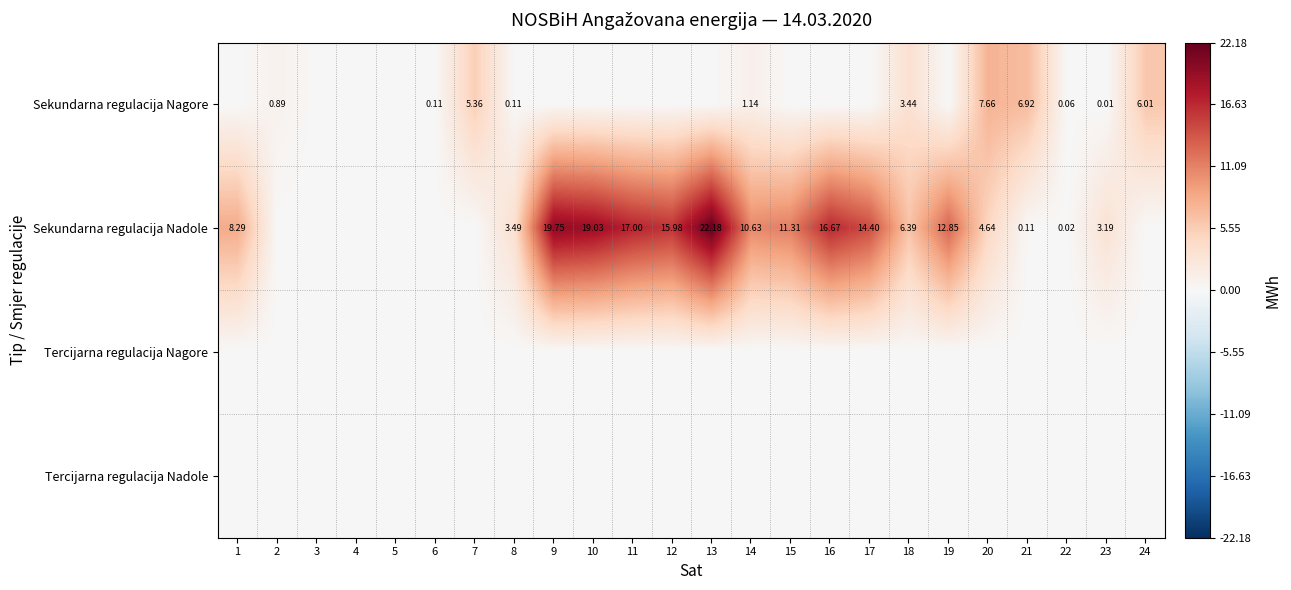

Which has a higher value, 15 or 2?

2